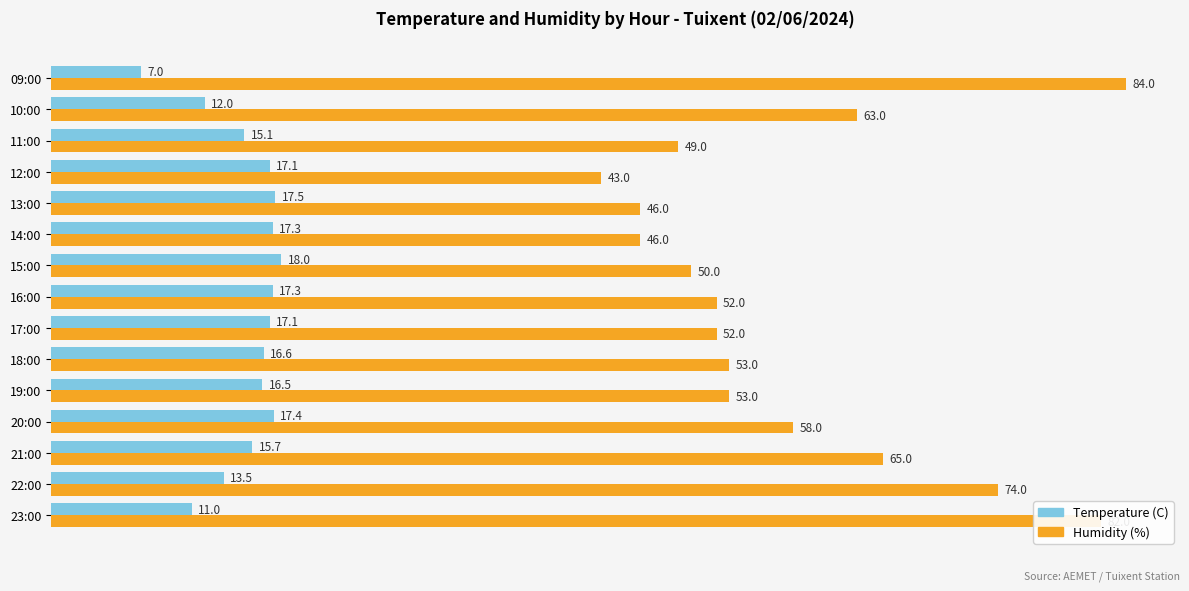

What value does the Temperature (C) series have at 19:00?

16.5